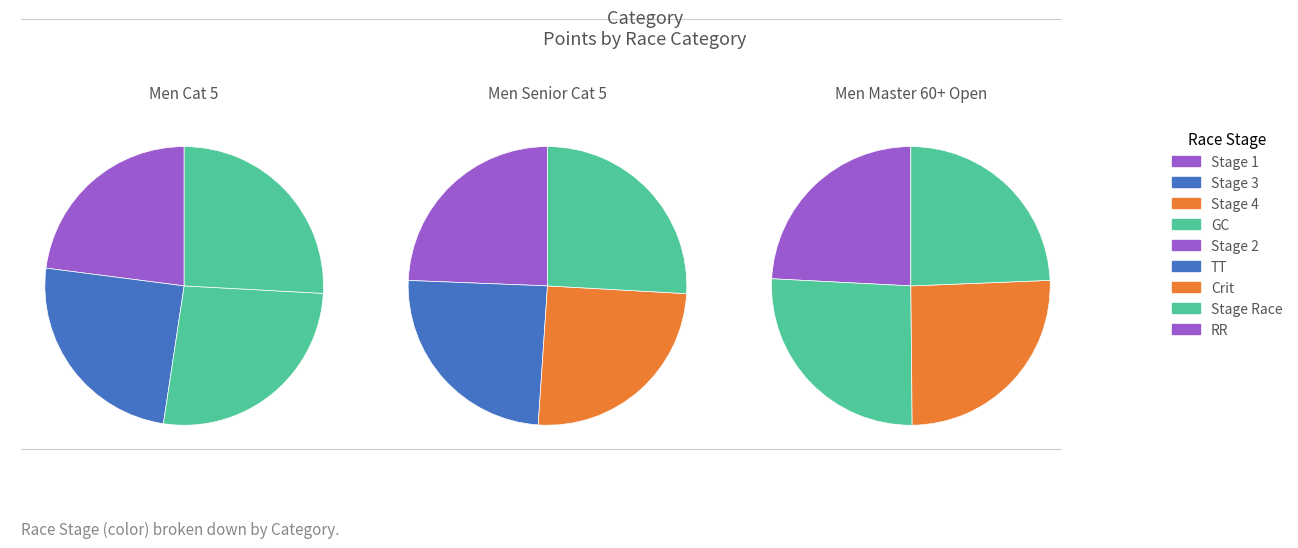

What percentage do Men Senior Cat 5 and Men Master 60+ Open together represent?

51.2%